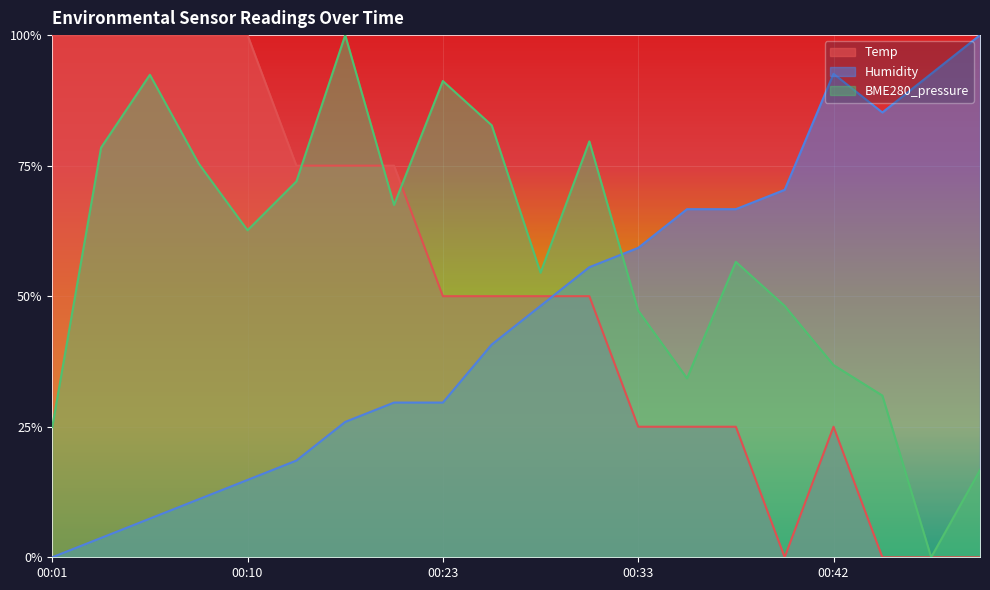

The Humidity series shows 0.3 at 00:20. True or false?

True